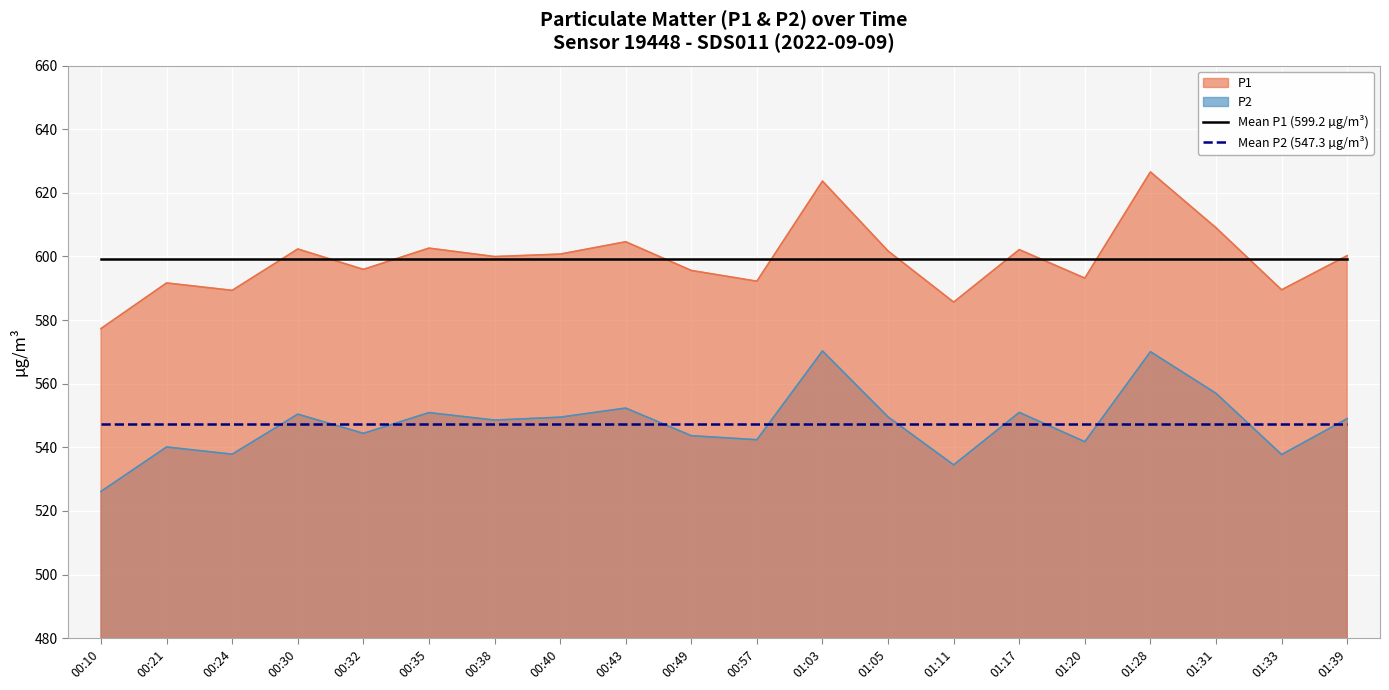

How many lines are shown in the chart?

4